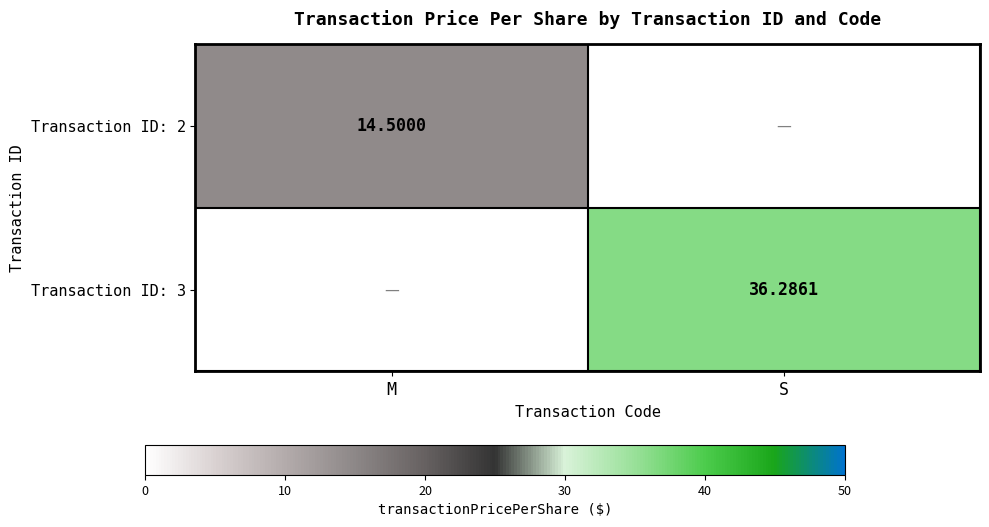

How many values in the Transaction ID: 2 series exceed 14?

1